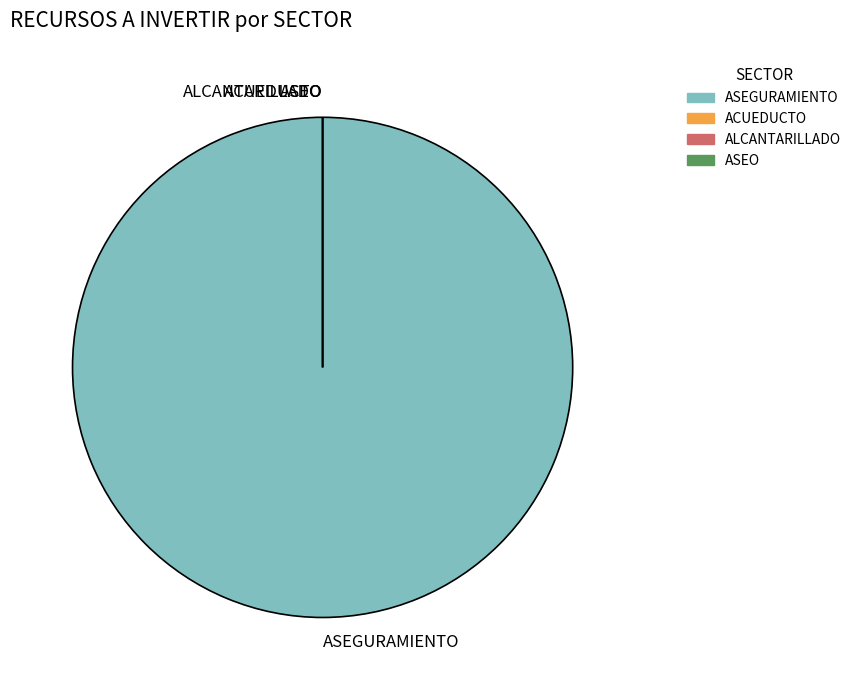

The ASEO slice represents 0% of the pie. True or false?

True